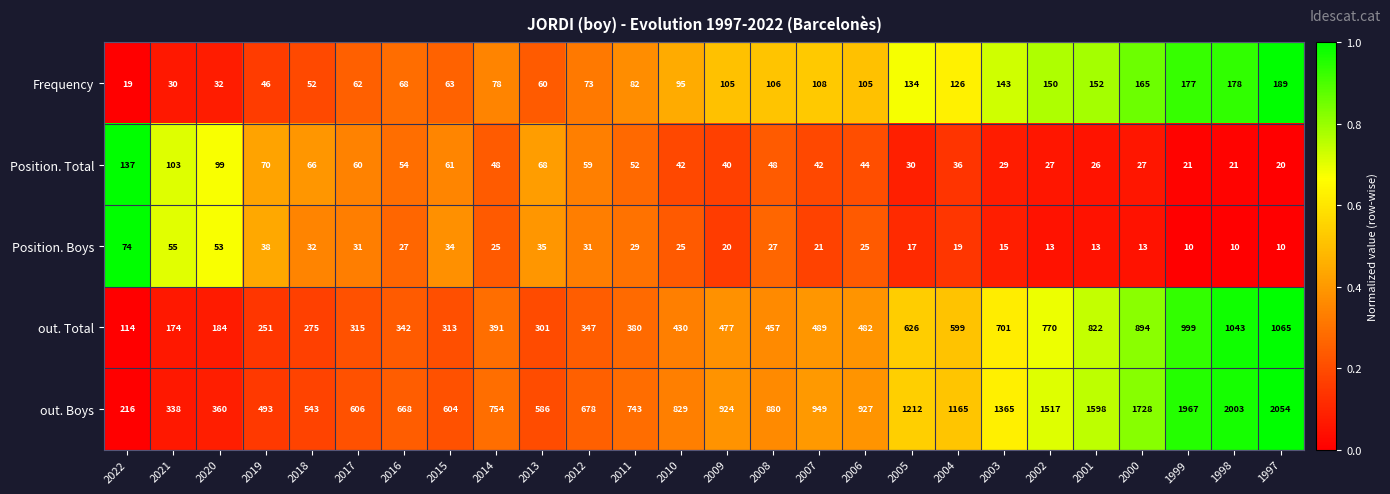

What is the sum of the out. Total values at 2014 and 2012?

738